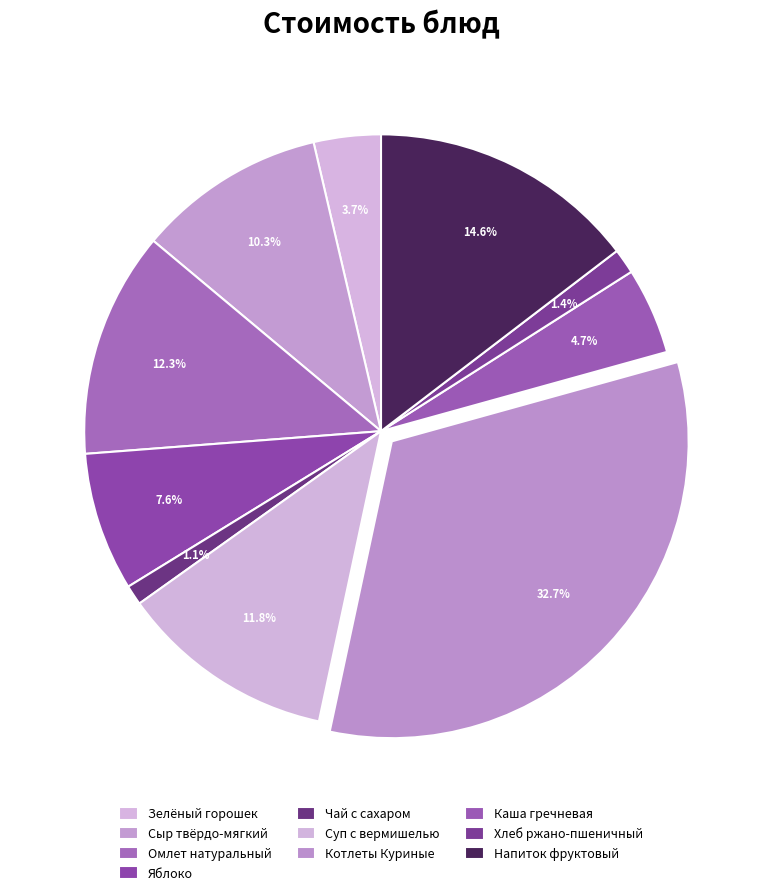

Which slice is the largest?

Котлеты Куриные